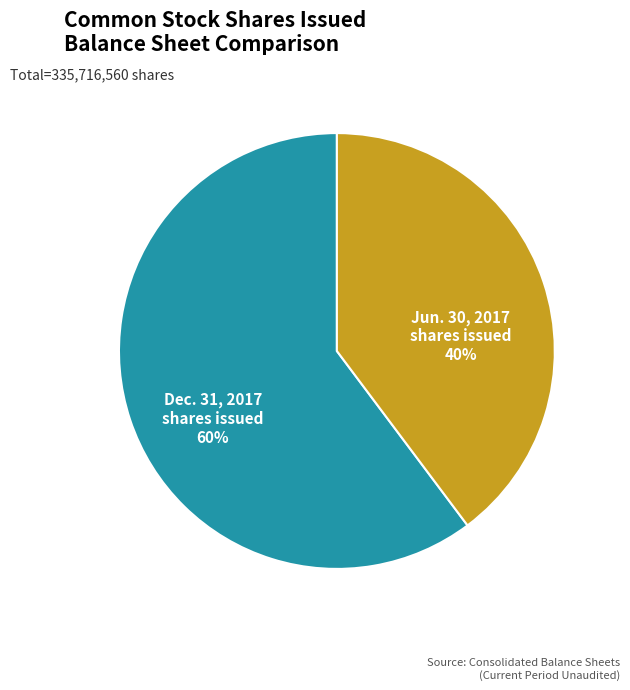

Count the number of slices in the pie.

2